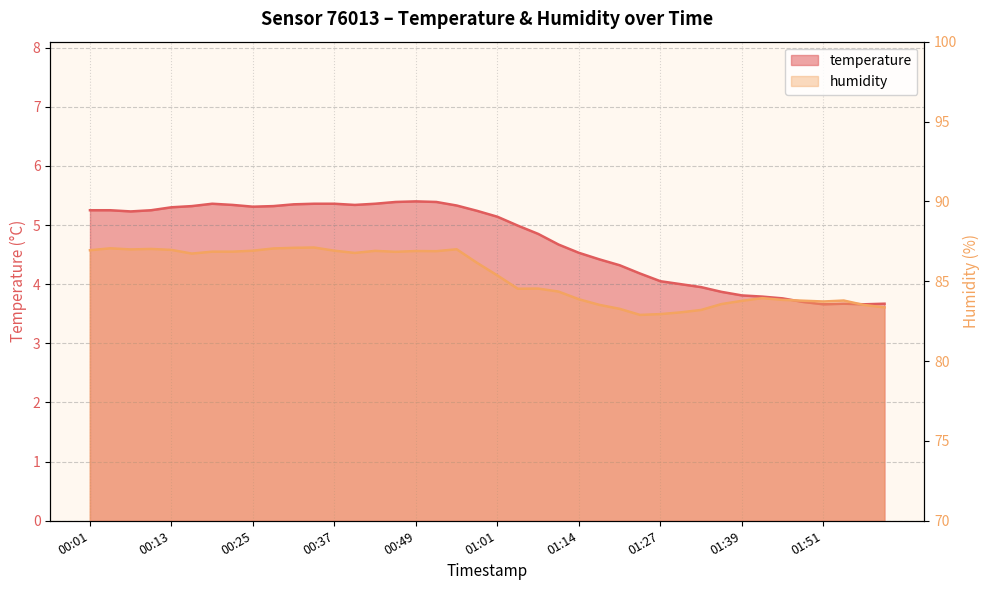

What are all the series names shown in the legend?

temperature, humidity